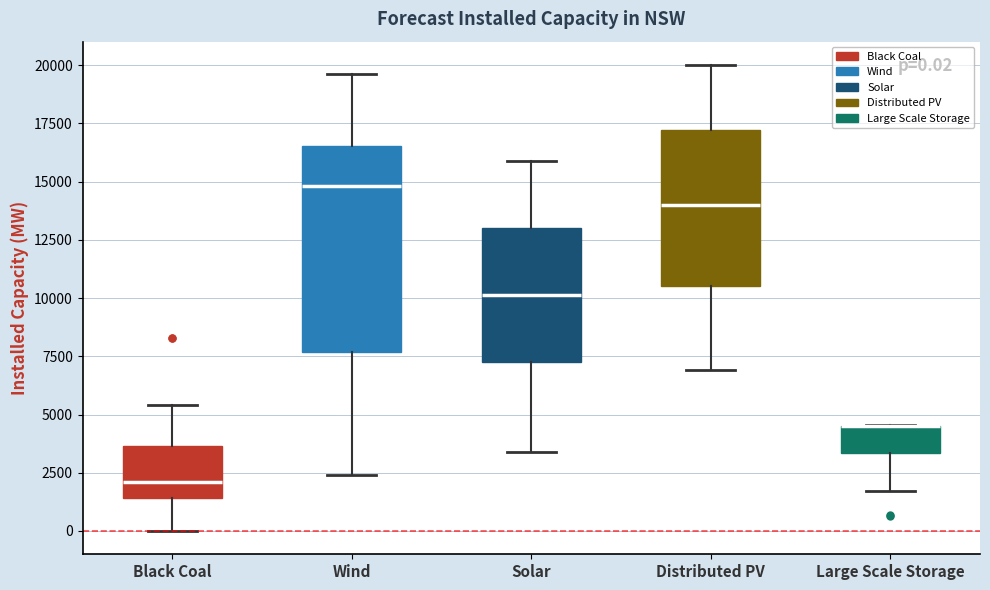

Comparing the boxes themselves (not the whiskers), which one is the tallest?

Wind